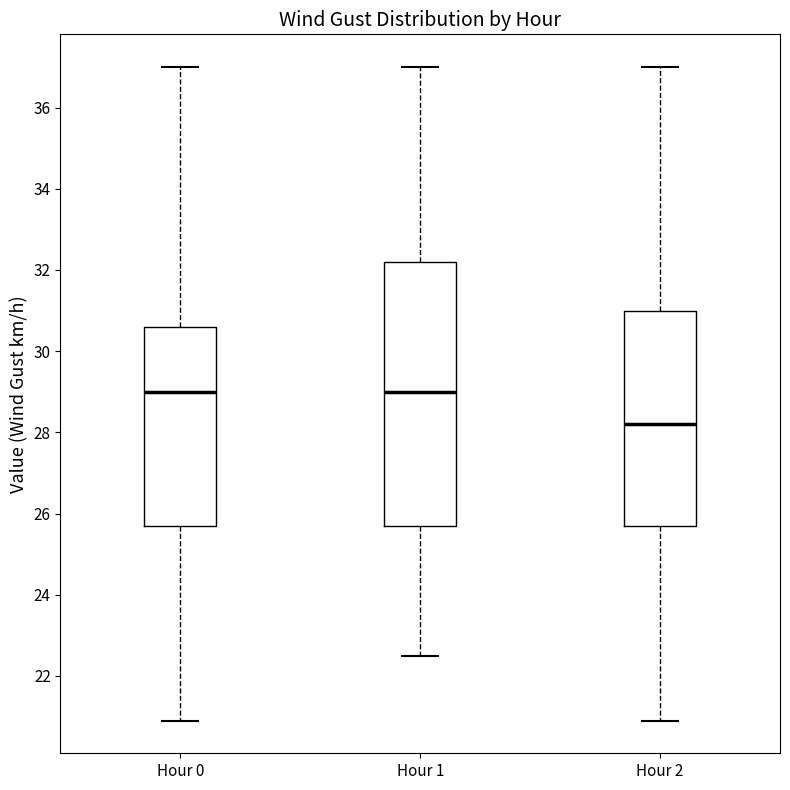

Which box's median line is the lowest?

Hour 2